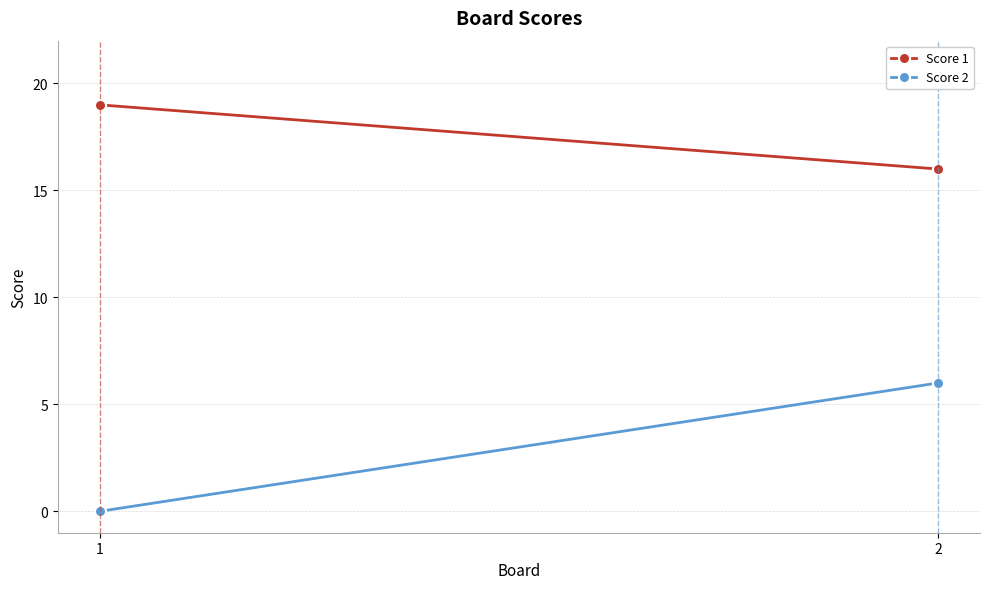

Which series has the largest range (max minus min)?

Score 2